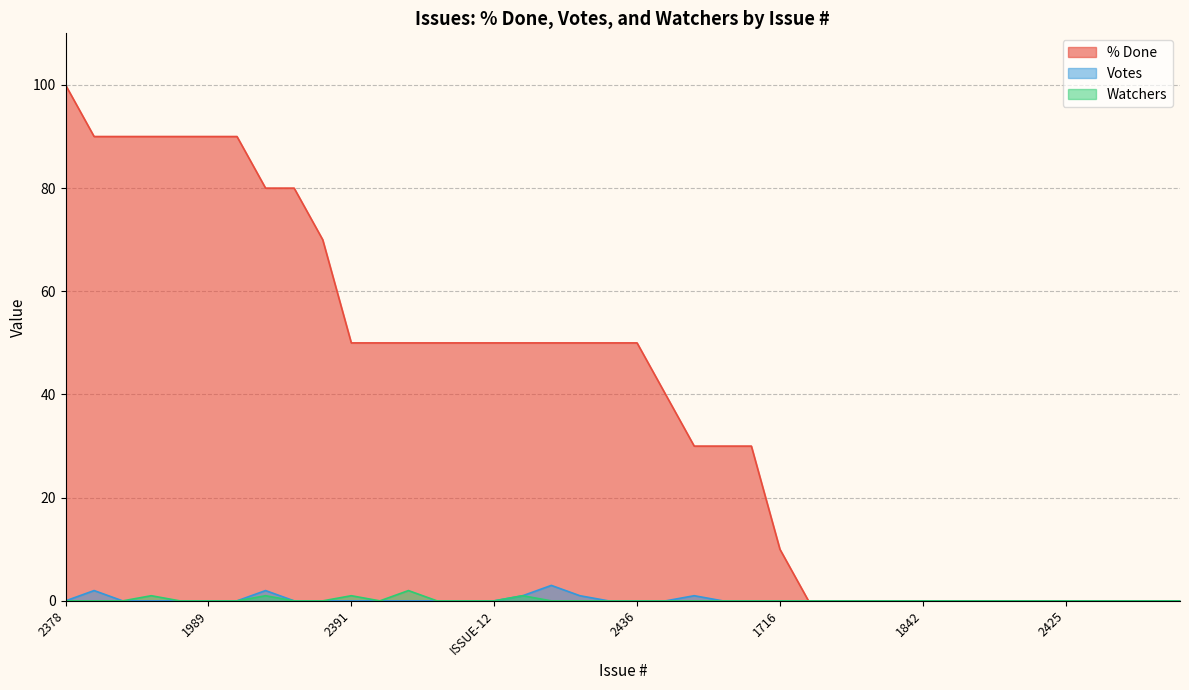

Which series has the largest range (max minus min)?

% Done